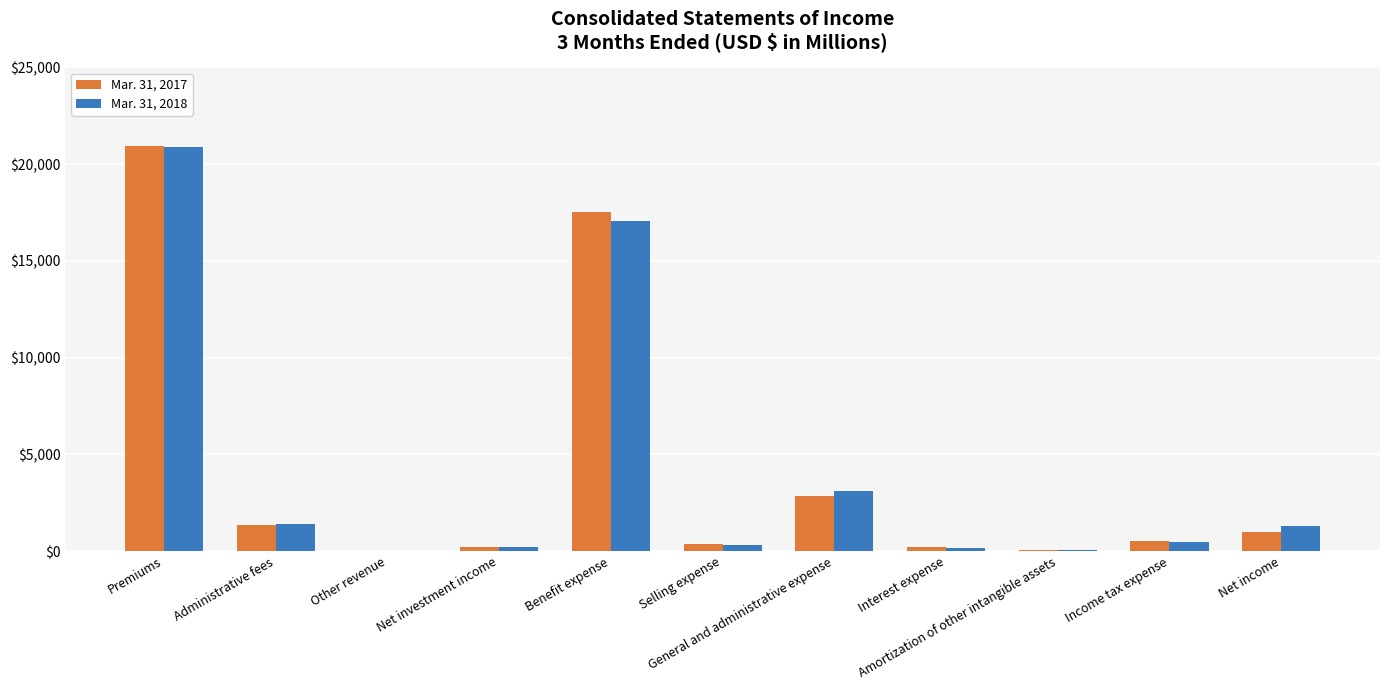

Count the number of data series in this chart.

2